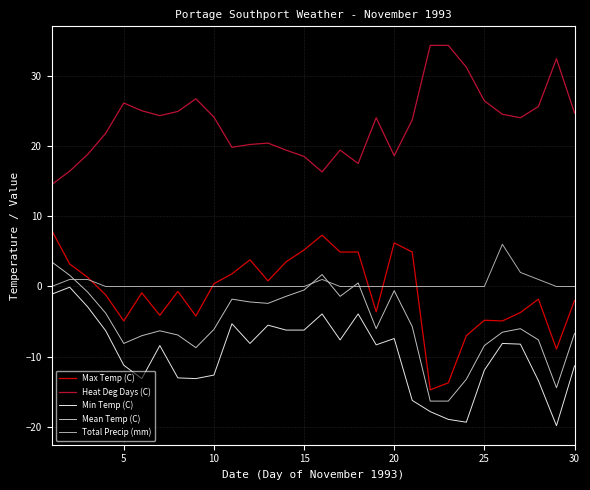

Rank the series by their maximum value, from highest to lowest.

Heat Deg Days (C), Max Temp (C), Total Precip (mm), Mean Temp (C), Min Temp (C)